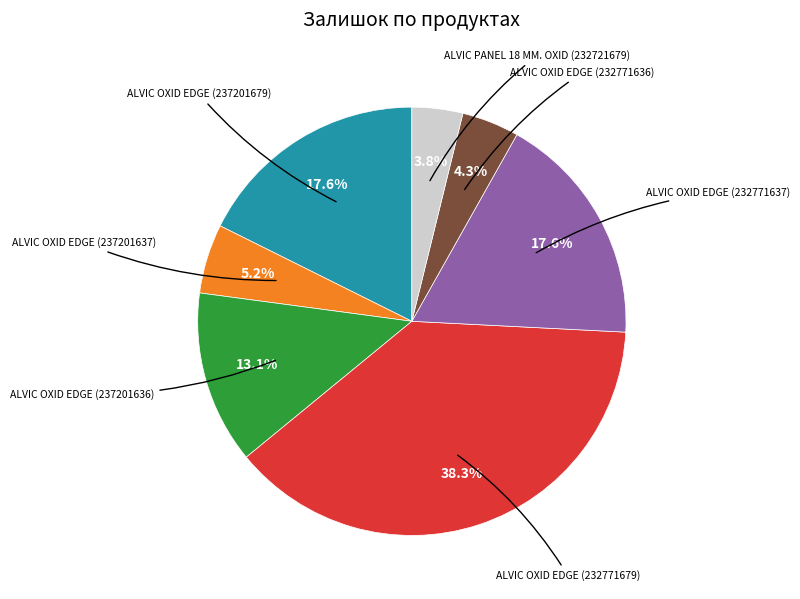

To the nearest percent, what is the average slice percentage?

14%